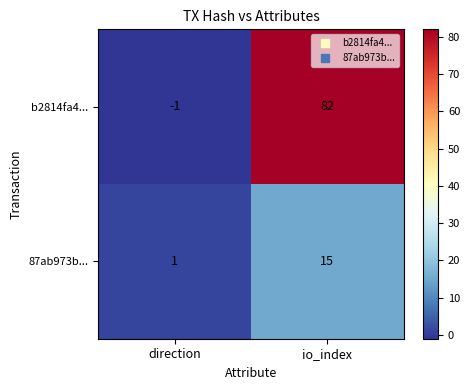

The value of b2814fa4... at direction is -1. True or false?

True